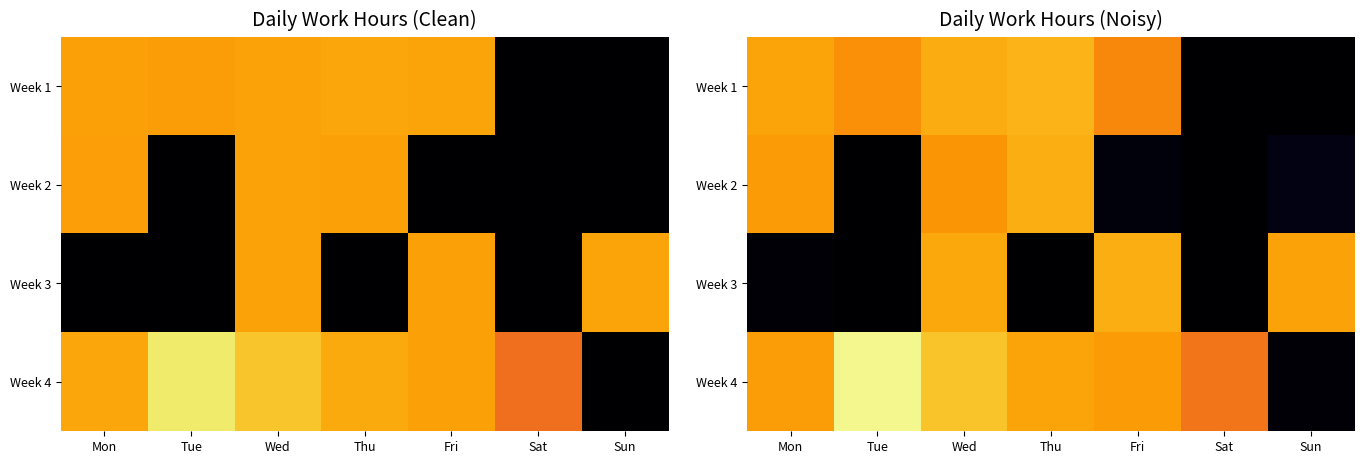

What value does the Week 2 series have at Wed?

10.8